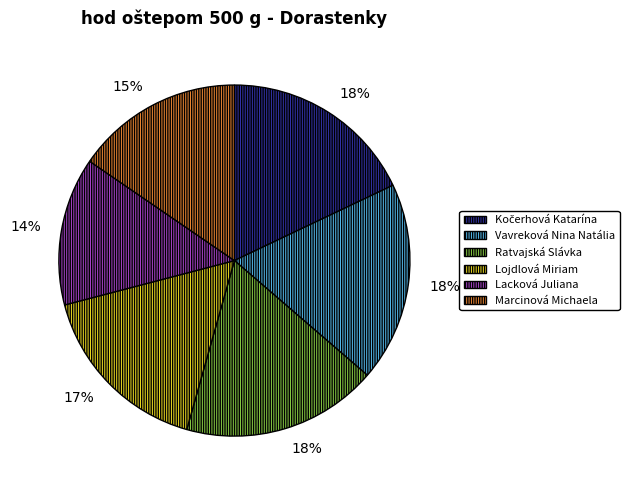

What is the smallest slice in the pie chart?

Lacková Juliana